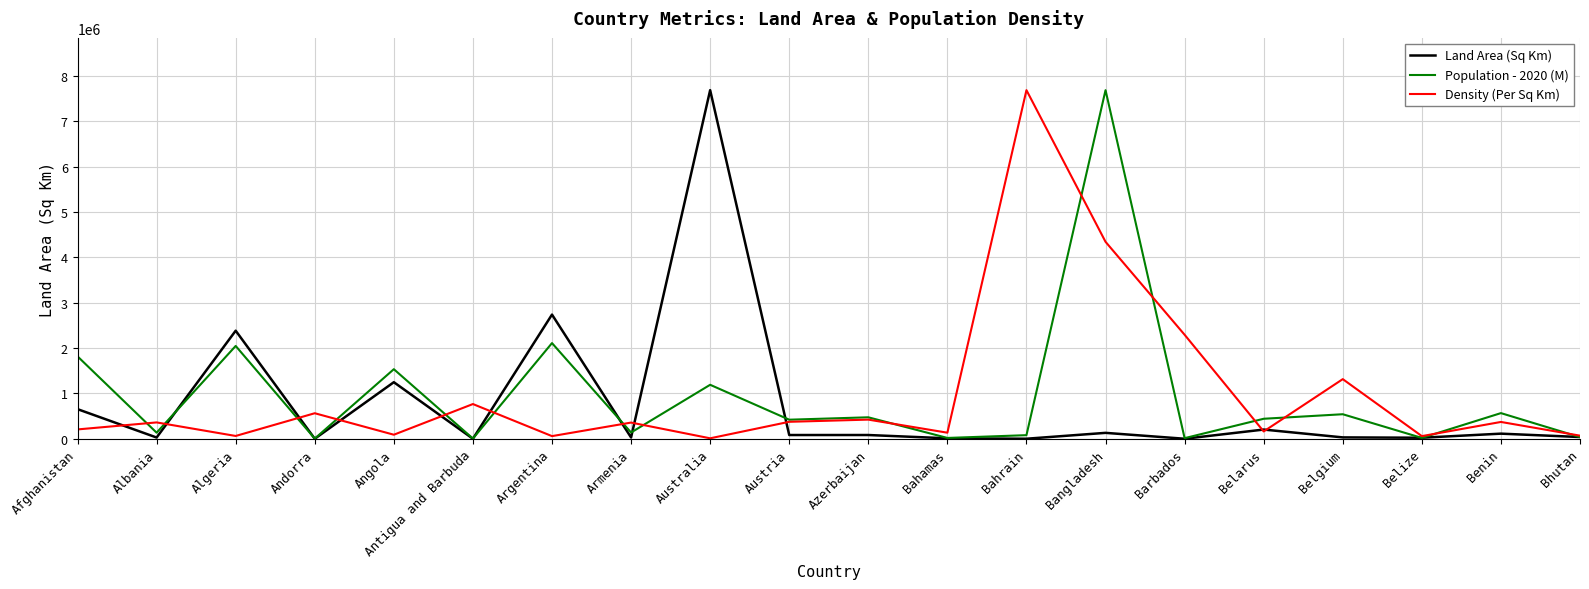

Is it true that Population - 2020 (M) equals 13527.6 at Barbados?

True